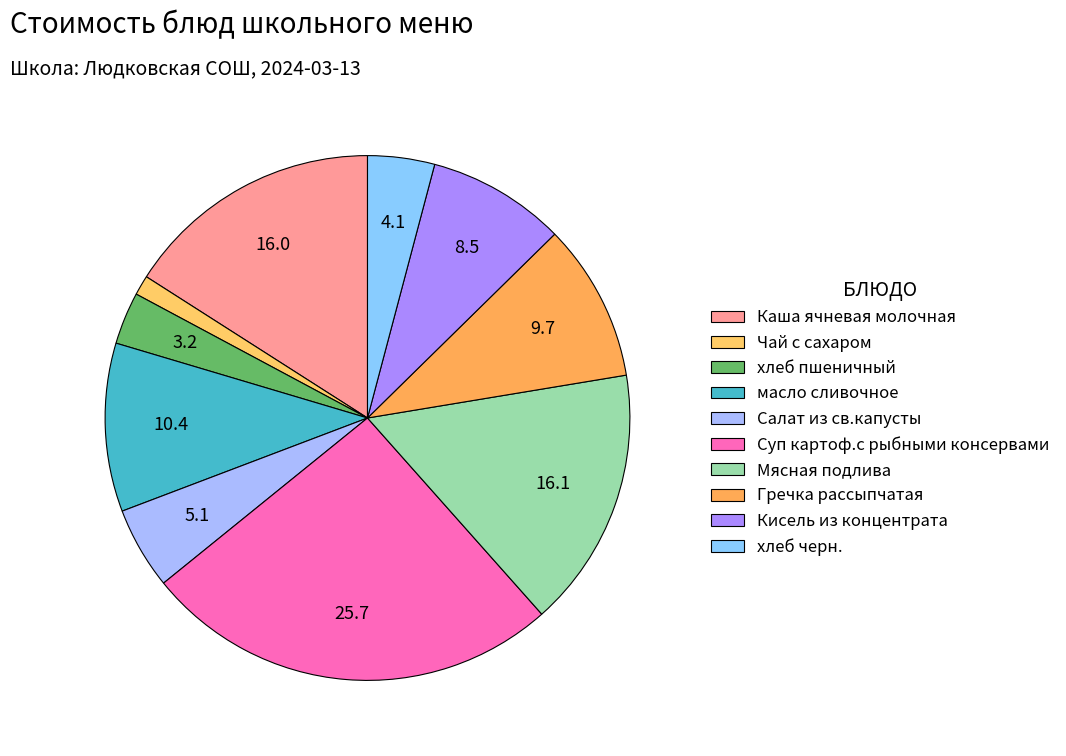

Does хлеб черн. account for over 50% of the chart?

No